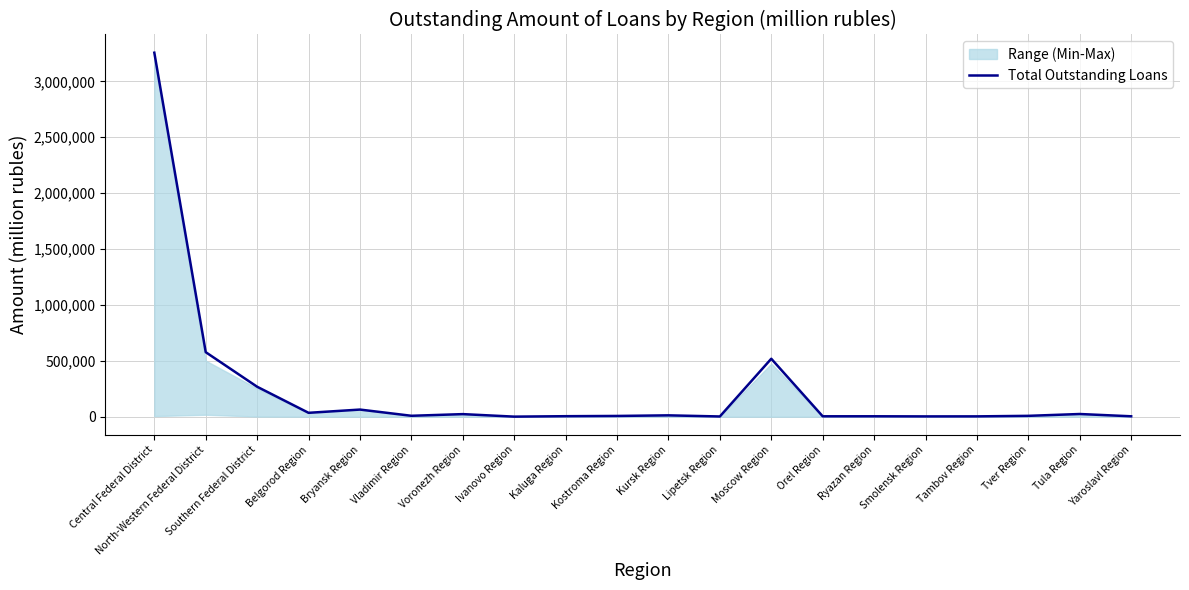

List the labels in order of value, smallest first.

Ivanovo Region, Lipetsk Region, Smolensk Region, Tambov Region, Orel Region, Yaroslavl Region, Ryazan Region, Kaluga Region, Kostroma Region, Tver Region, Vladimir Region, Kursk Region, Voronezh Region, Tula Region, Belgorod Region, Bryansk Region, Southern Federal District, Moscow Region, North-Western Federal District, Central Federal District